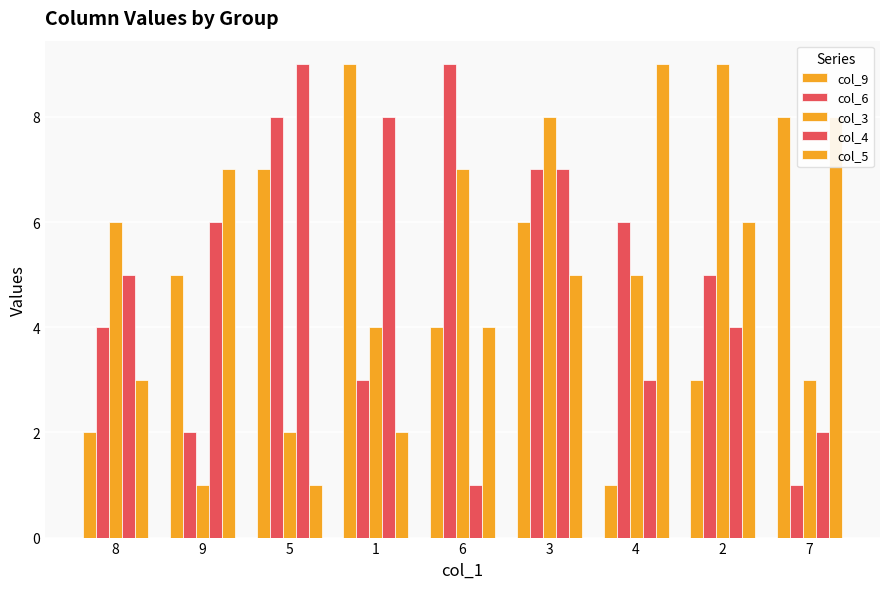

What is the difference between the col_9 values at 1 and 8?

7